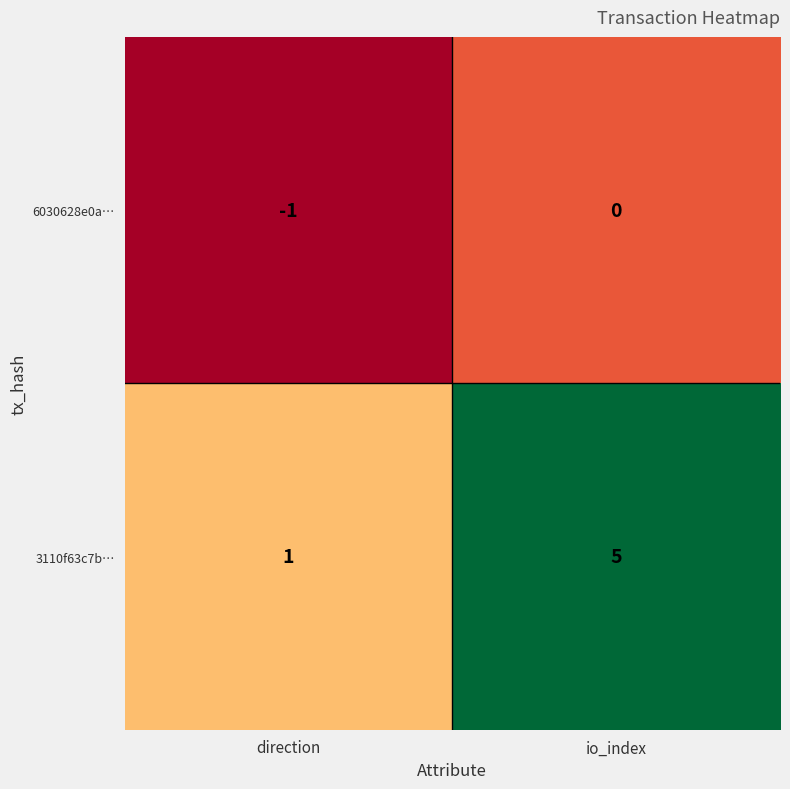

What is the average value of the 3110f63c7b… series?

3